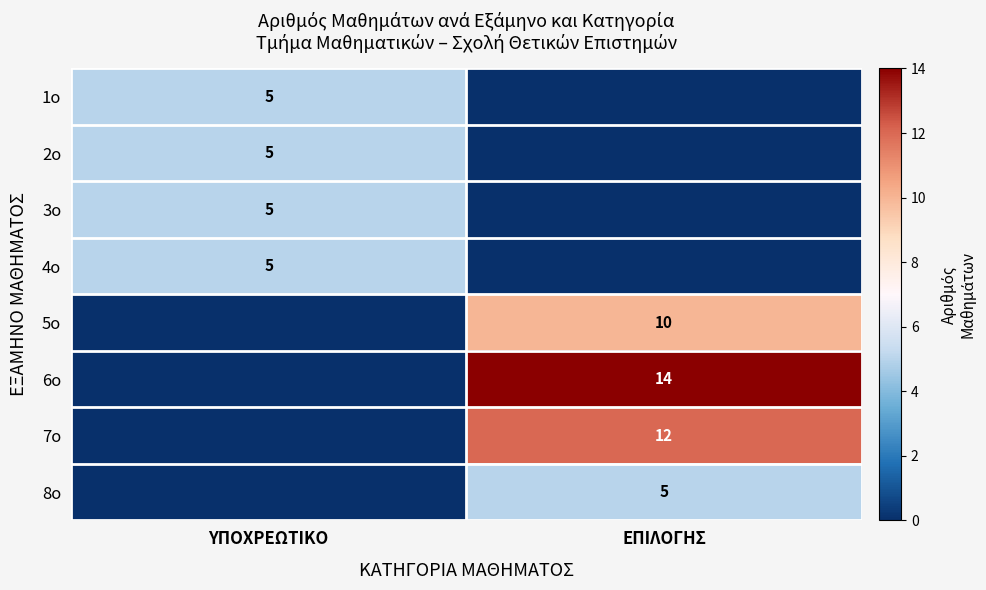

The value of 7ο at ΕΠΙΛΟΓΗΣ is 12. True or false?

True